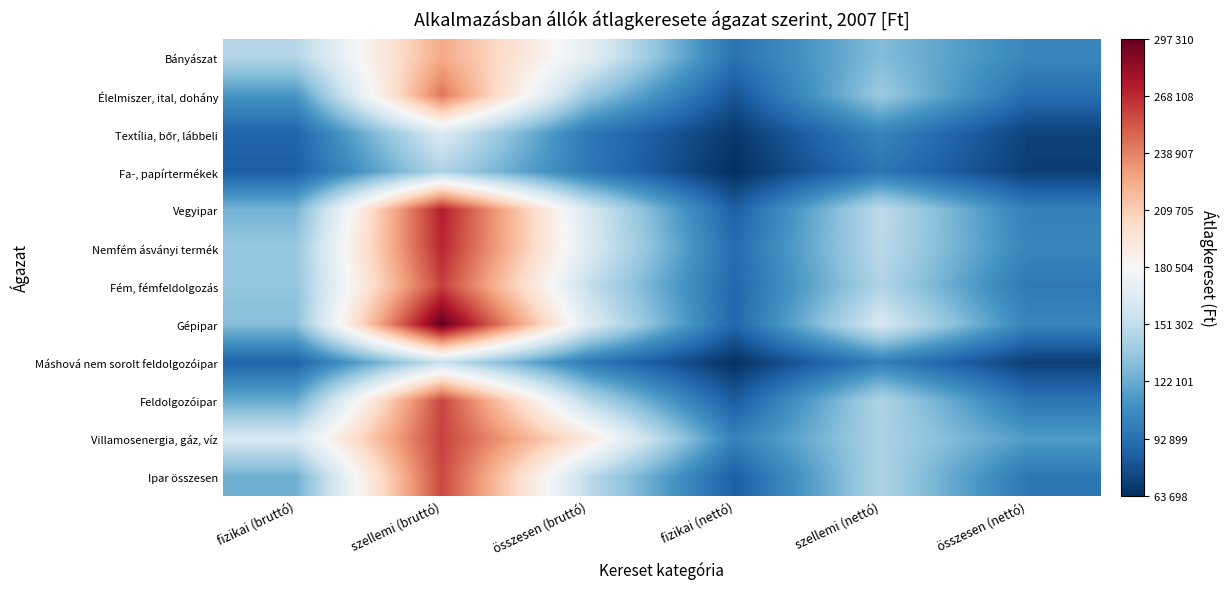

What is the difference between the highest and lowest values at szellemi (bruttó)?

152773